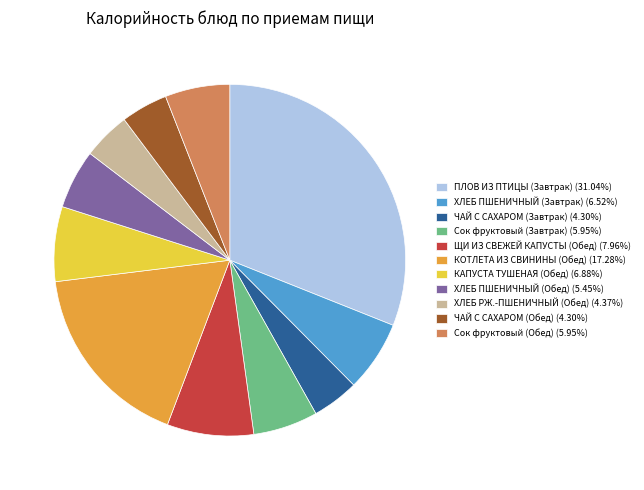

Which category has the biggest portion of the pie?

ПЛОВ ИЗ ПТИЦЫ (Завтрак)